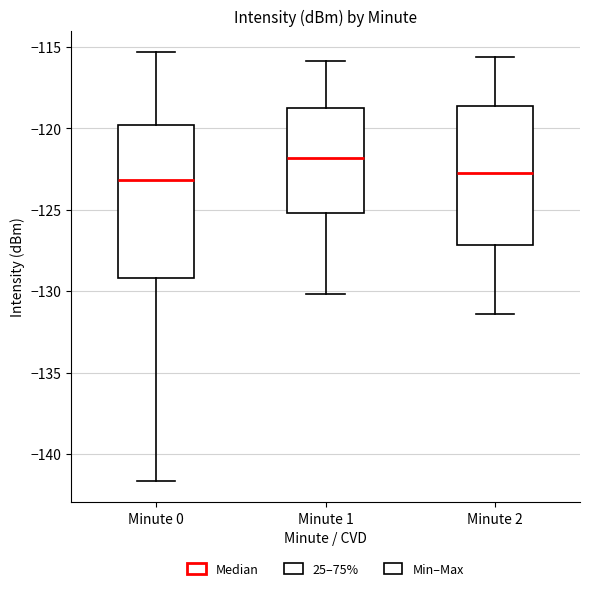

Reading left to right, transcribe this box plot: for each box, give where its median line is, the range the box spans, and where its two whiskers end, as read against the y-axis. The values are not printed on the chart, so give them approximately, as read against the axis.

Minute 0: median -123.0, box -129.0 to -120.0, whiskers -141.5 to -115.5
Minute 1: median -122.0, box -125.0 to -119.0, whiskers -130.0 to -116.0
Minute 2: median -122.5, box -127.0 to -118.5, whiskers -131.5 to -115.5